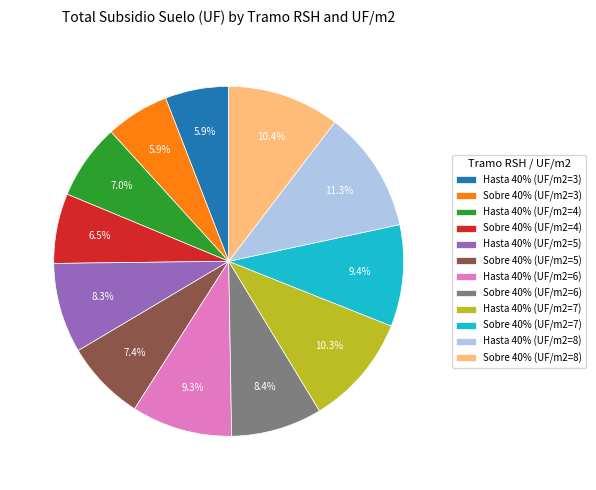

To the nearest percent, what is the combined percentage of Sobre 40% (UF/m2=8) and Hasta 40% (UF/m2=7)?

21%